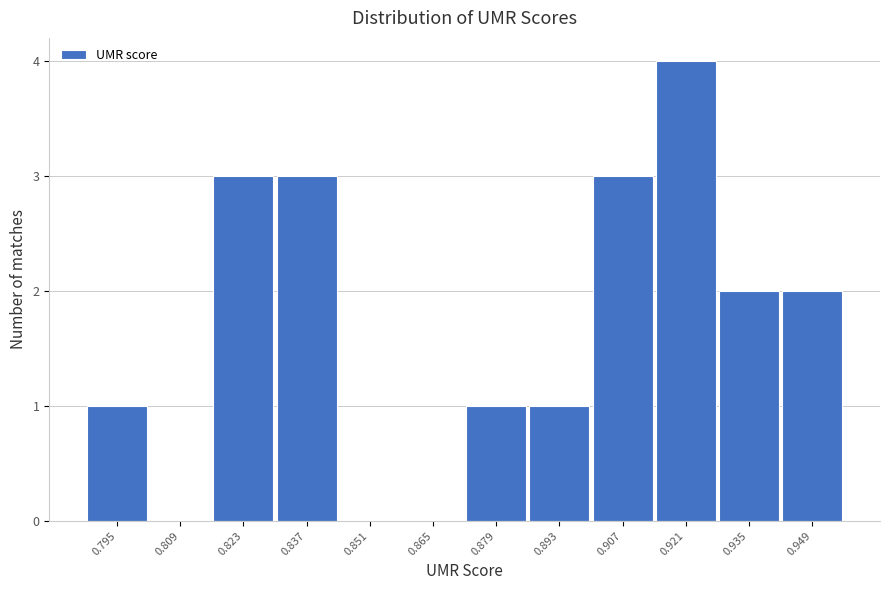

Reading left to right, list all the values displayed in this chart.

0.795=1	0.809=0	0.823=3	0.837=3	0.851=0	0.865=0	0.879=1	0.893=1	0.907=3	0.921=4	0.935=2	0.949=2